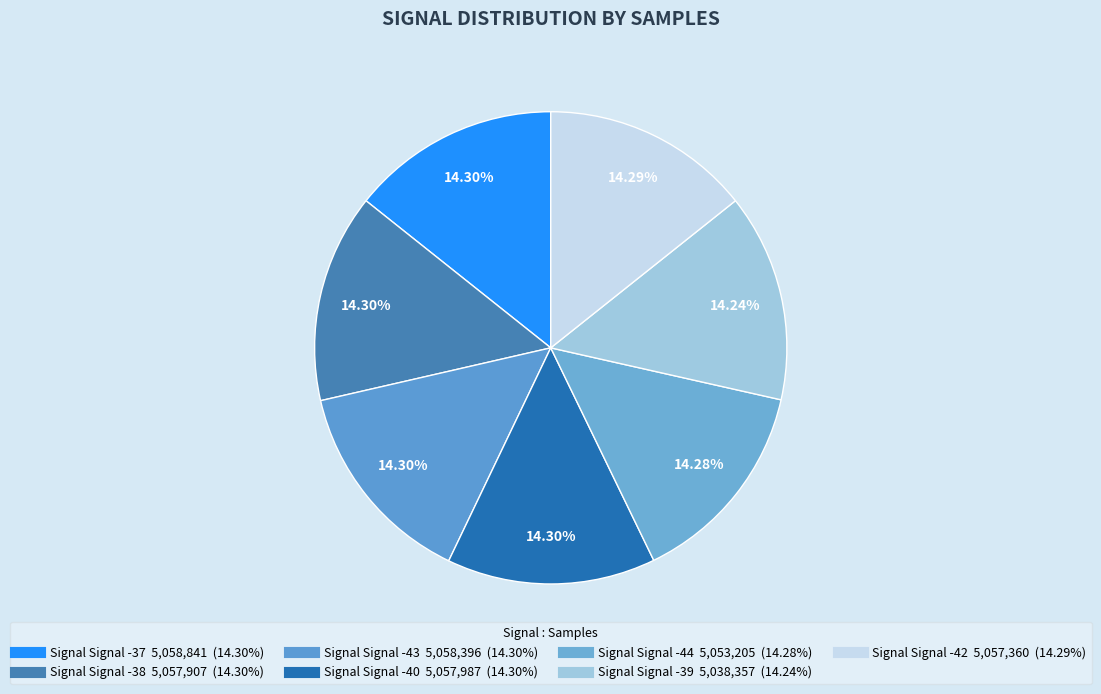

How many segments does this pie chart have?

7